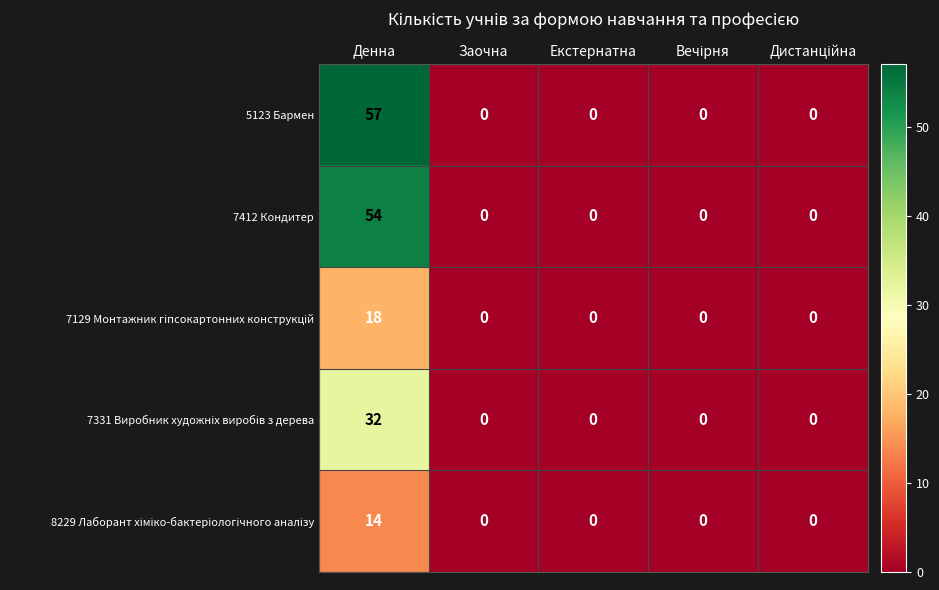

What is the total value across all series at Денна?

175